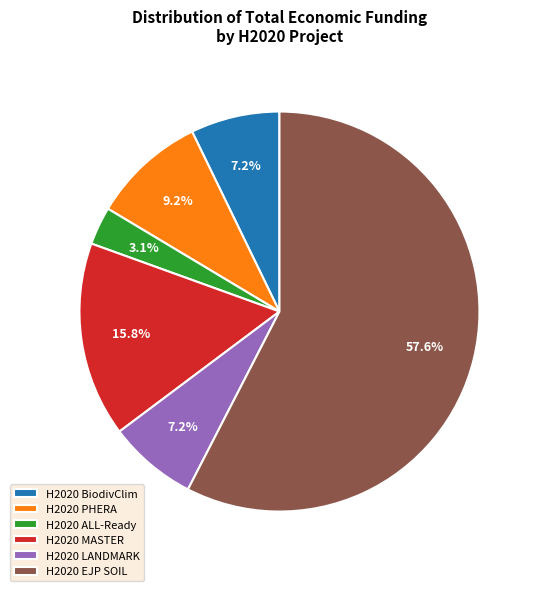

Approximately how many times larger is the value at H2020 EJP SOIL compared to H2020 LANDMARK?

8.0